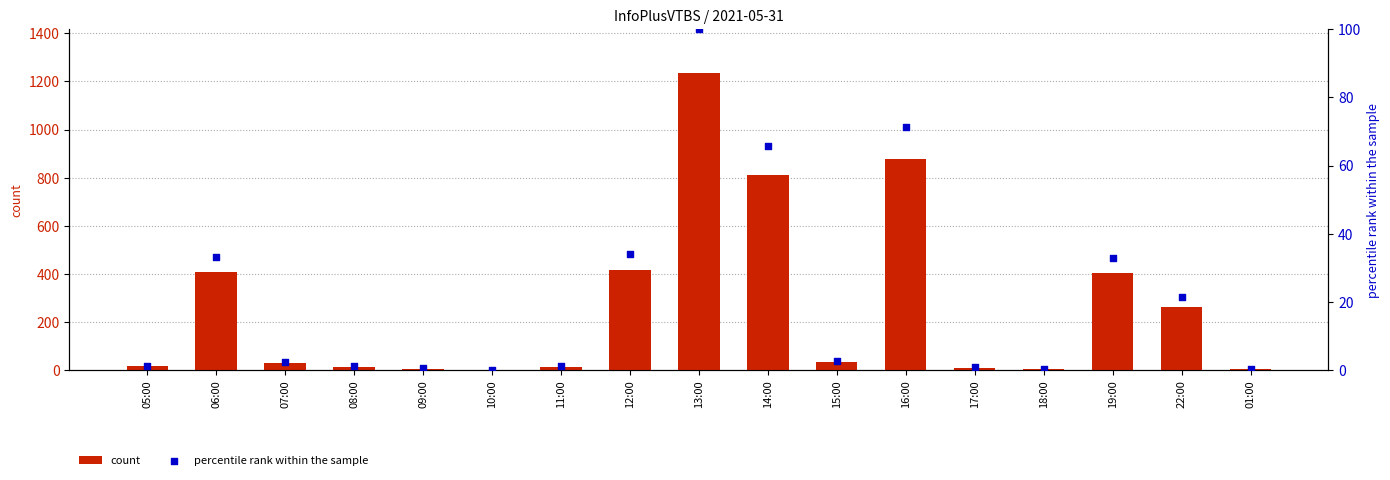

Which series contains the highest Y value?

count